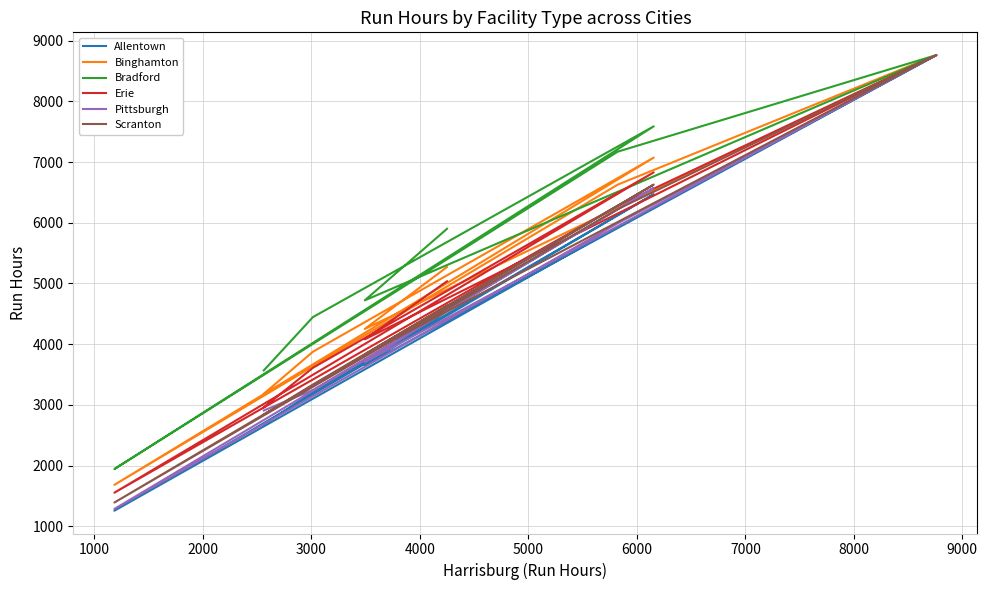

What is the total value across all series at 3000?

38225